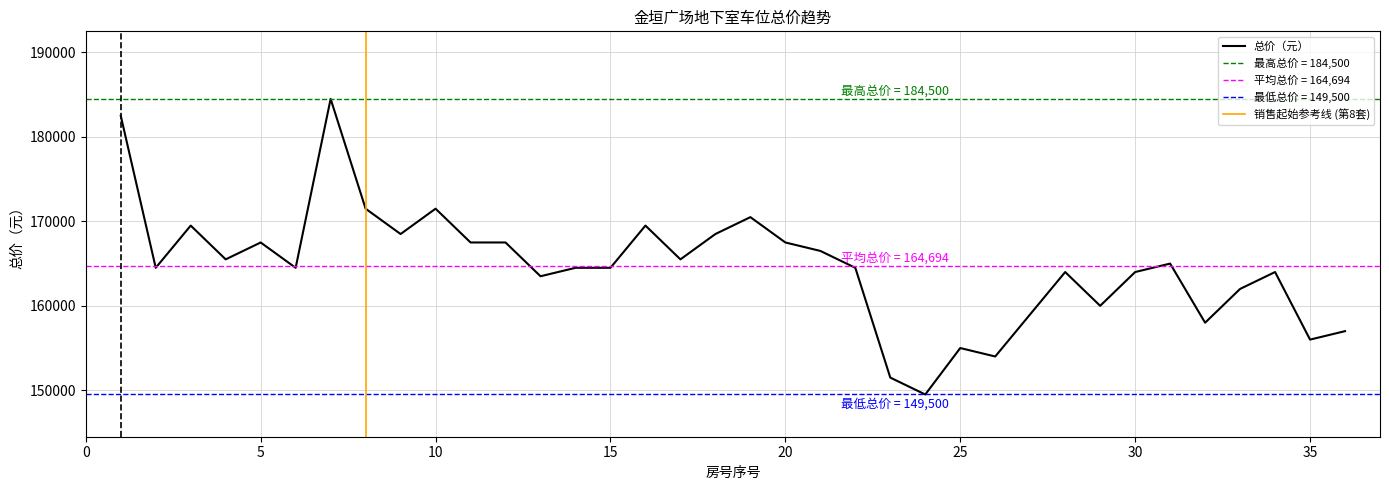

True or false: there are more than 2 points higher than both neighbors.

True